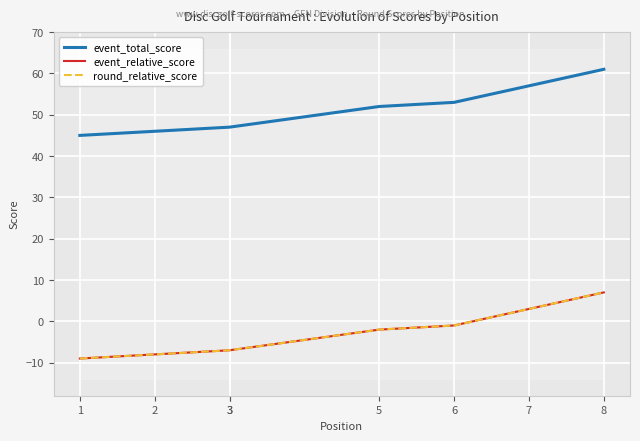

At which category does the chart reach its minimum across all series?

1